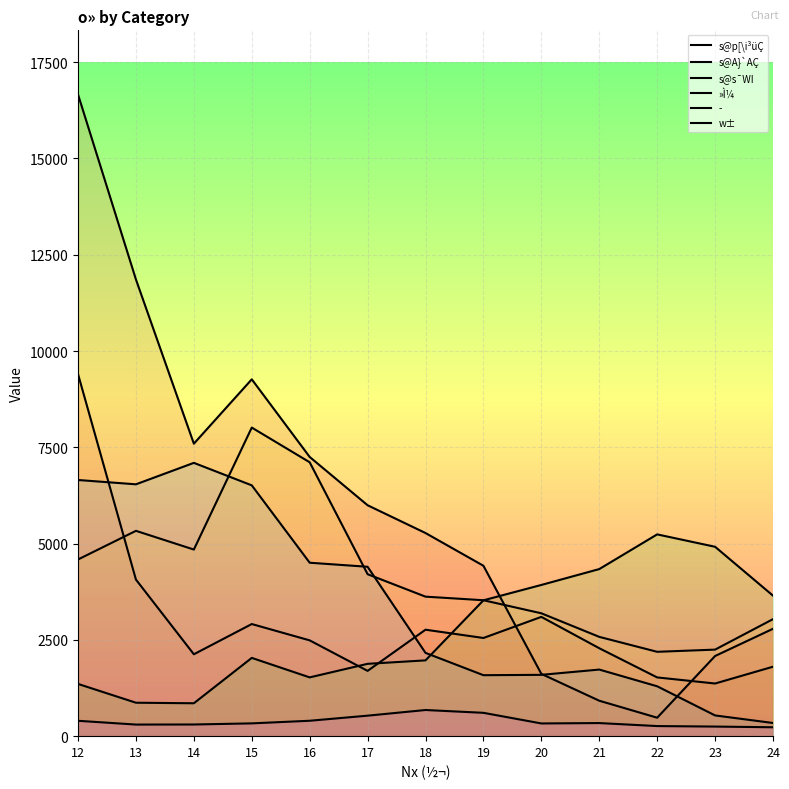

How many values in the s@s¯WI series exceed 2162?

6